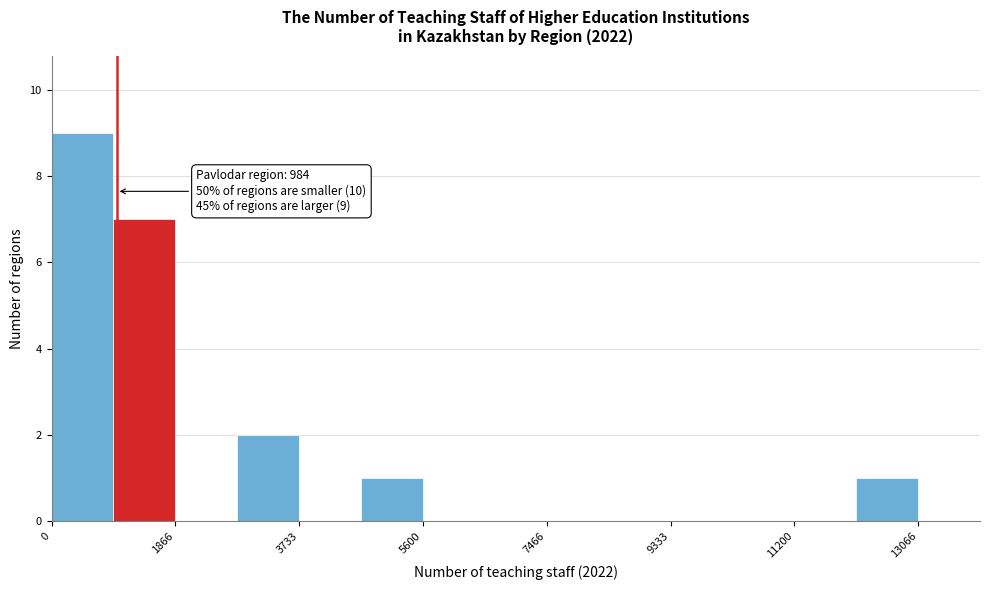

Which range on the x-axis has the tallest bar?

0 to 1000